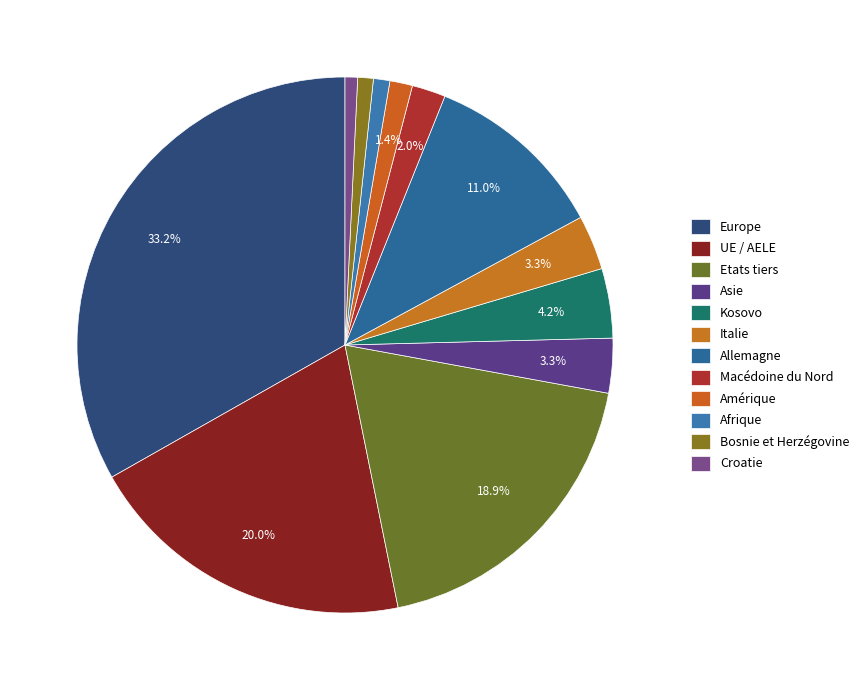

Count the number of slices in the pie.

12